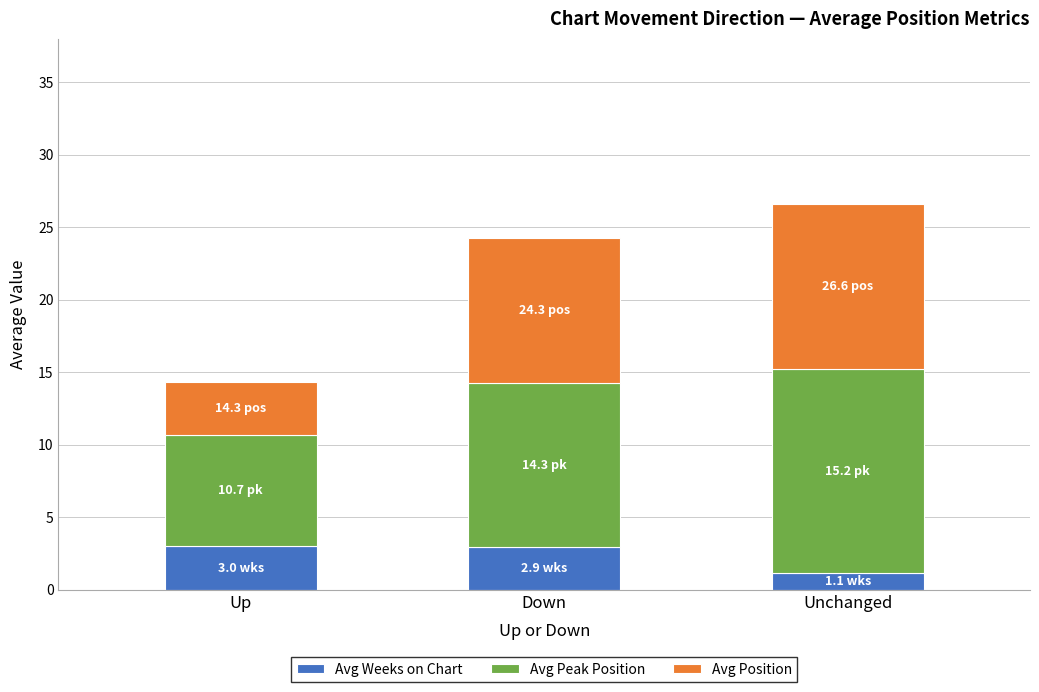

What is the average value of the Avg Weeks on Chart series?

2.4